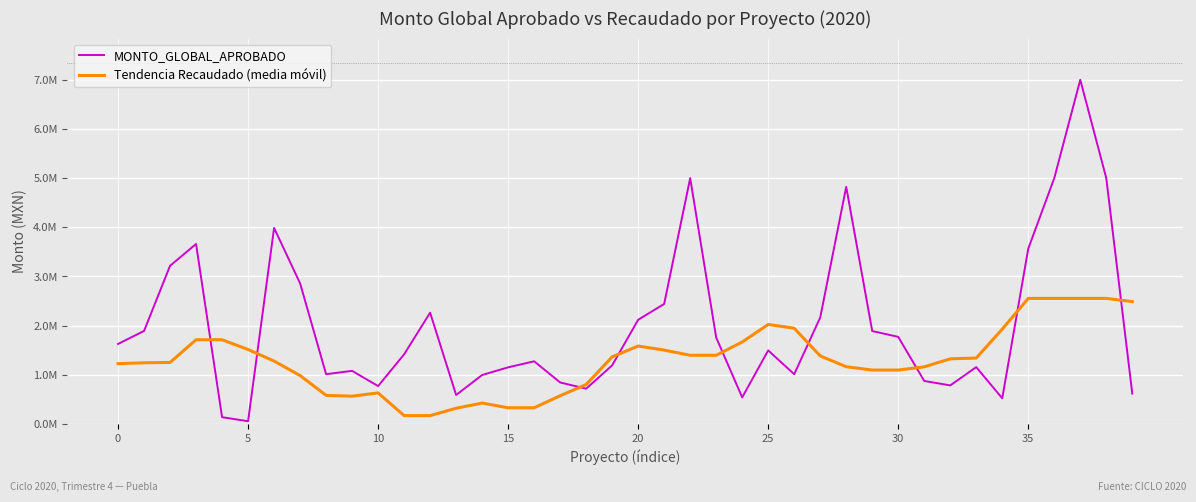

What are all the series names shown in the legend?

MONTO_GLOBAL_APROBADO, Tendencia Recaudado (media móvil)